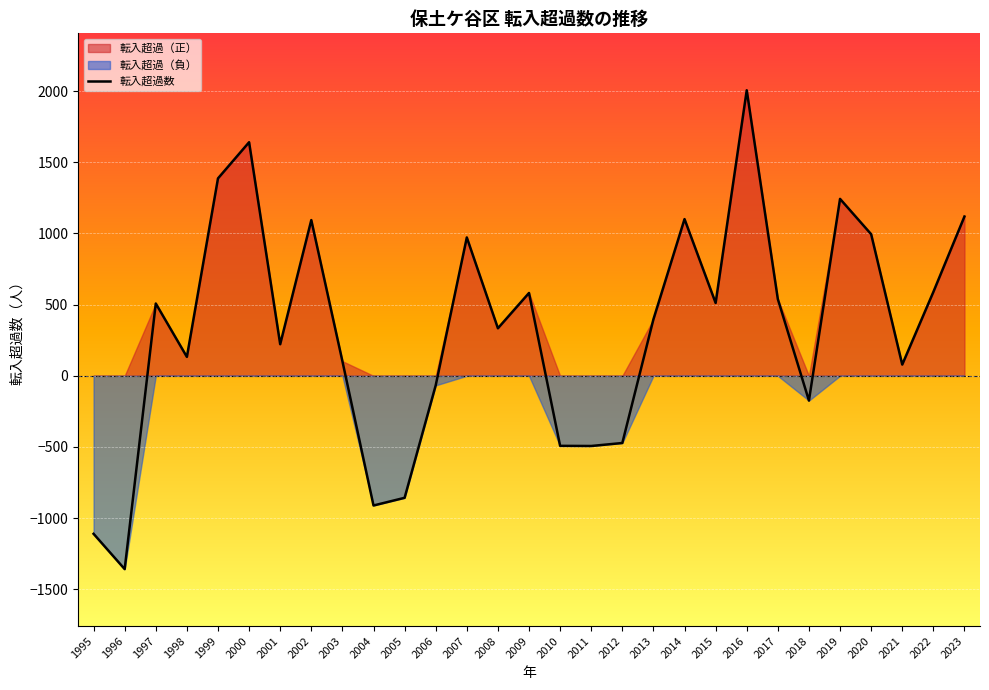

Rank the categories by value from highest to lowest.

2016, 2000, 1999, 2019, 2023, 2014, 2002, 2020, 2007, 2022, 2009, 2017, 2015, 1997, 2013, 2008, 2001, 1998, 2003, 2021, 2006, 2018, 2012, 2010, 2011, 2005, 2004, 1995, 1996